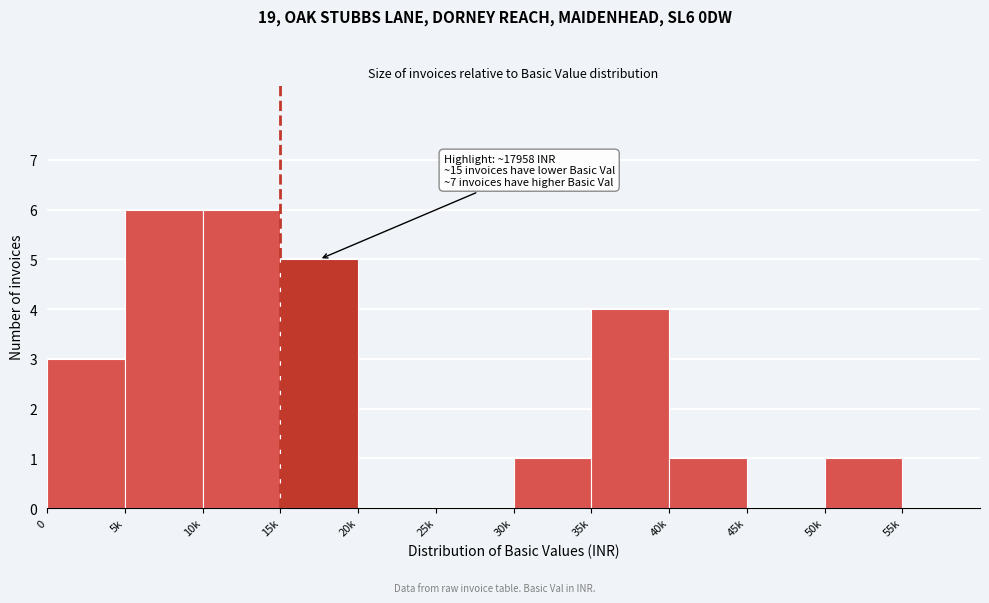

Reading left to right, extract all data points from this chart.

0=3	5k=6	10k=6	15k=5	20k=0	25k=0	30k=1	35k=4	40k=1	45k=0	50k=1	55k=0